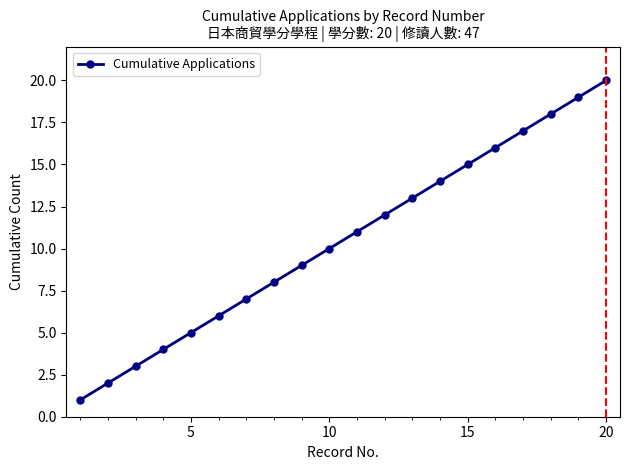

Reading left to right, extract all data points from this chart.

1	2	3	4	5	6	7	8	9	10	11	12	13	14	15	16	17	18	19	20